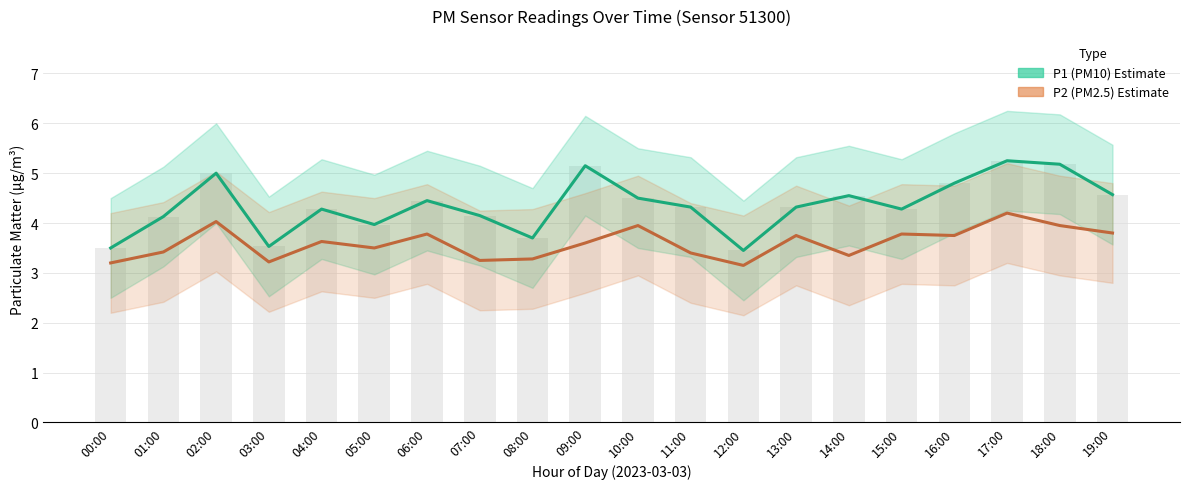

What is the minimum value shown in the chart?

3.1